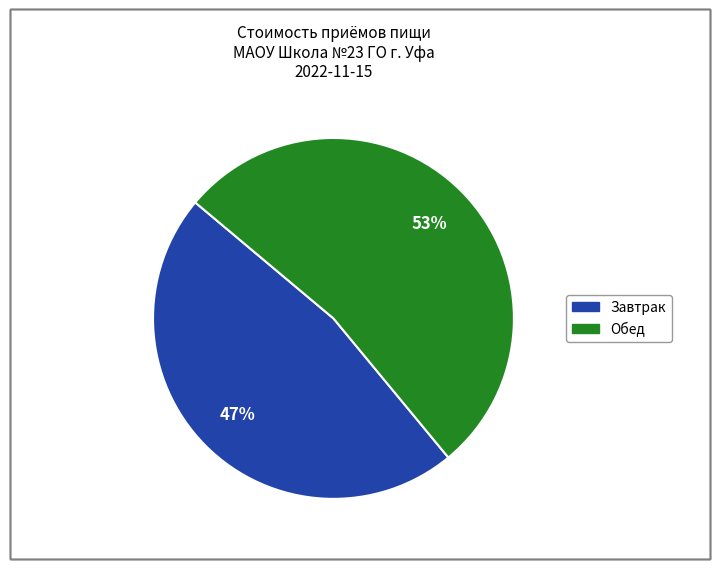

To the nearest percent, what portion does Завтрак represent?

47%